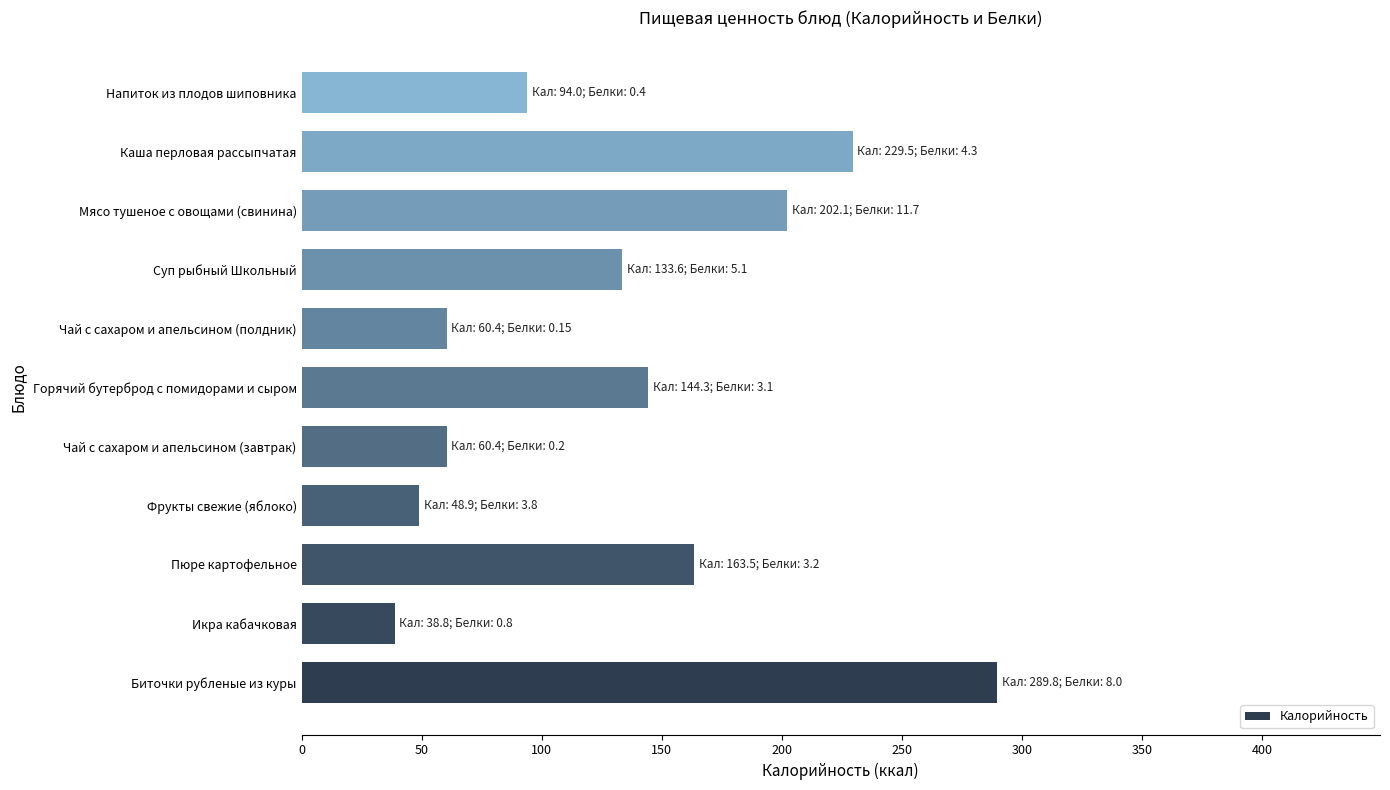

Reading top to bottom, list all the values displayed in this chart.

Напиток из плодов шиповника=94.0	Каша перловая рассыпчатая=229.5	Мясо тушеное с овощами (свинина)=202.1	Суп рыбный Школьный=133.6	Чай с сахаром и апельсином (полдник)=60.4	Горячий бутерброд с помидорами и сыром=144.3	Чай с сахаром и апельсином (завтрак)=60.4	Фрукты свежие (яблоко)=48.9	Пюре картофельное=163.5	Икра кабачковая=38.8	Биточки рубленые из куры=289.8